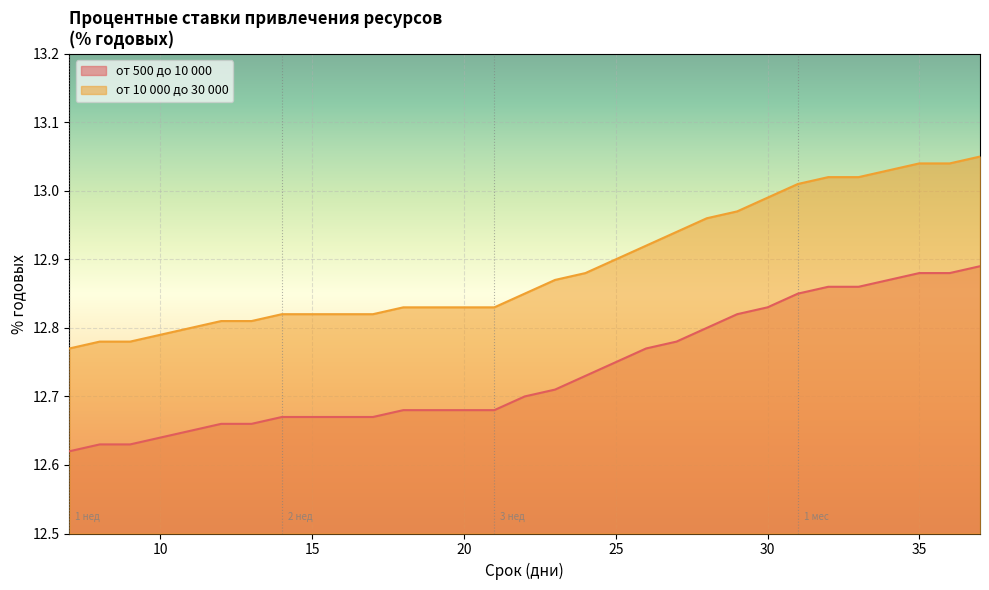

True or false: от 10 000 до 30 000 and от 500 до 10 000 intersect in this chart.

False